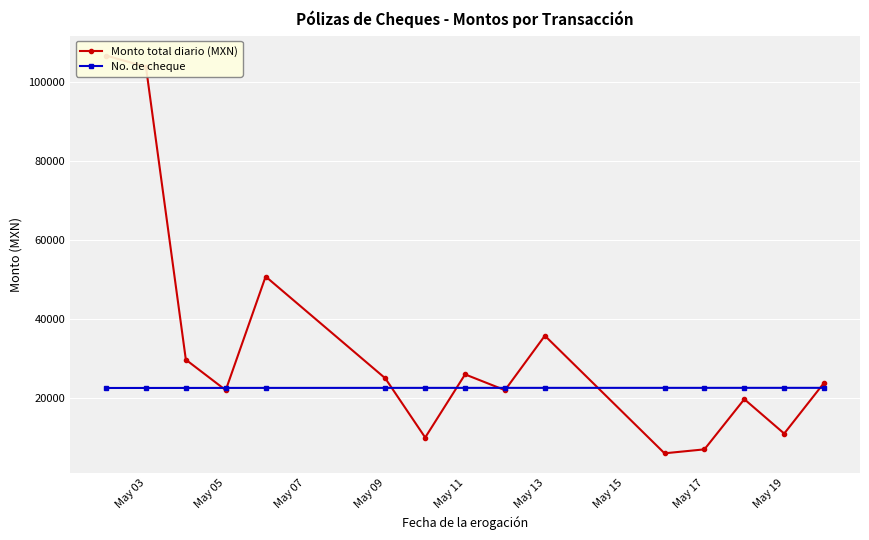

How many lines are shown in the chart?

2